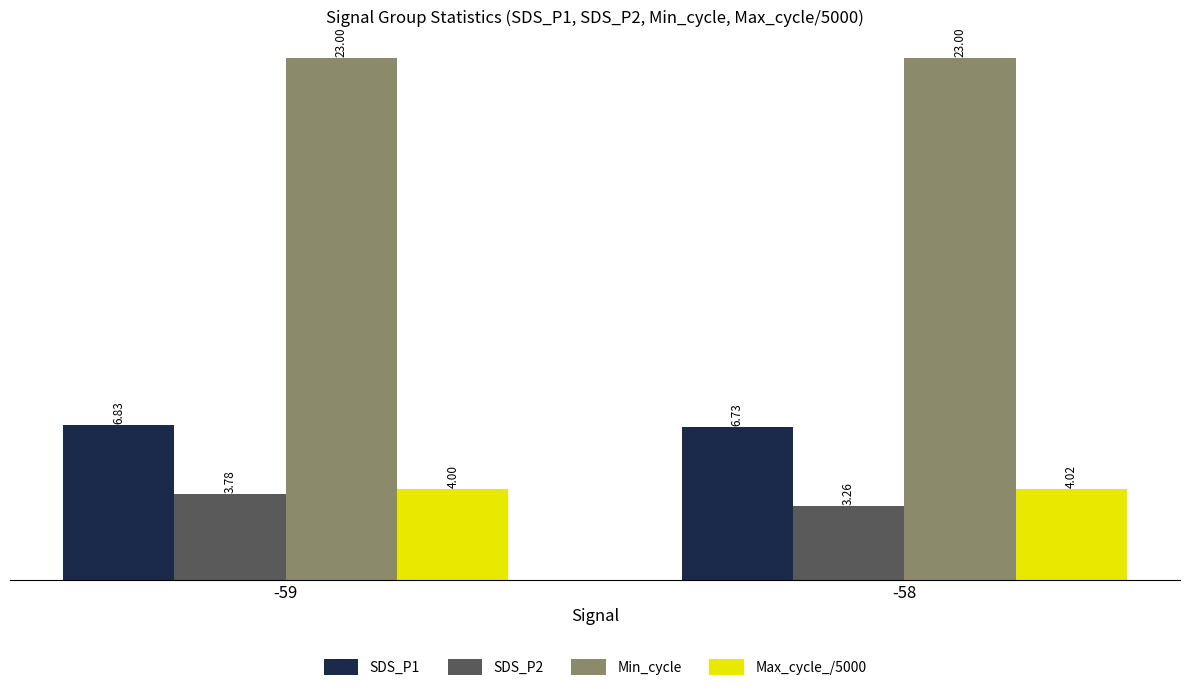

Which label corresponds to the smallest value in the chart?

-58